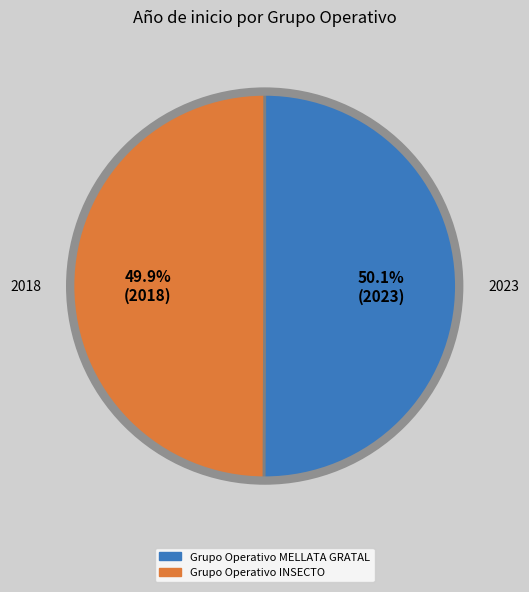

Approximately how many times larger is the value at Grupo Operativo MELLATA GRATAL compared to Grupo Operativo INSECTO?

1.0